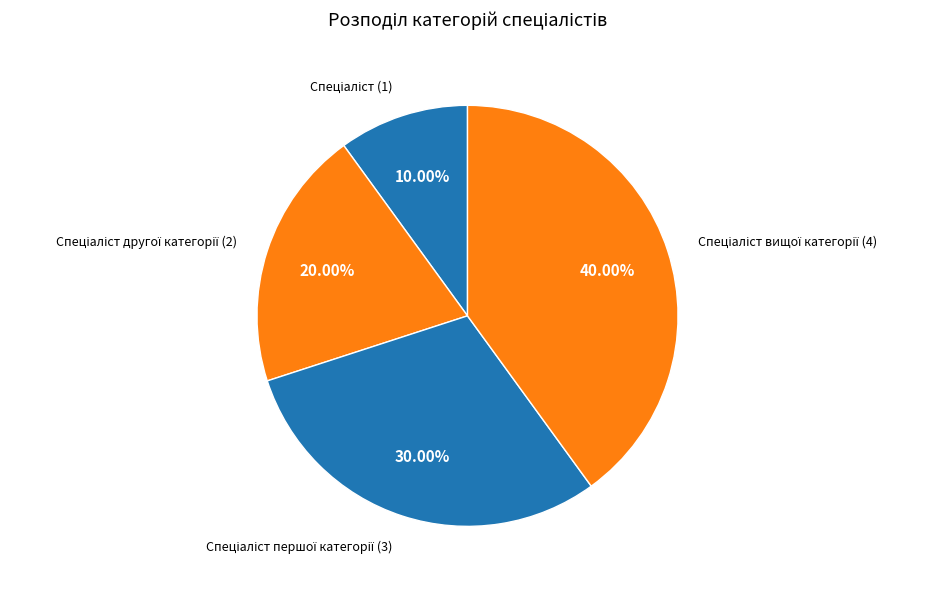

Is there any slice that represents more than half of the pie?

No